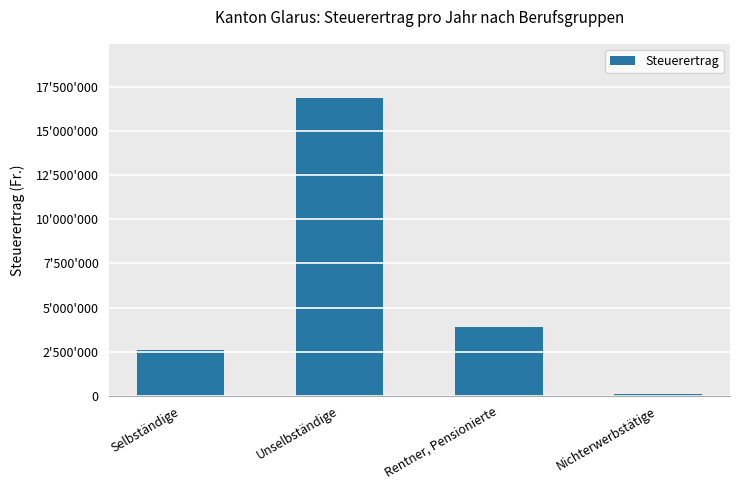

Between Rentner, Pensionierte and Selbständige, which is larger?

Rentner, Pensionierte